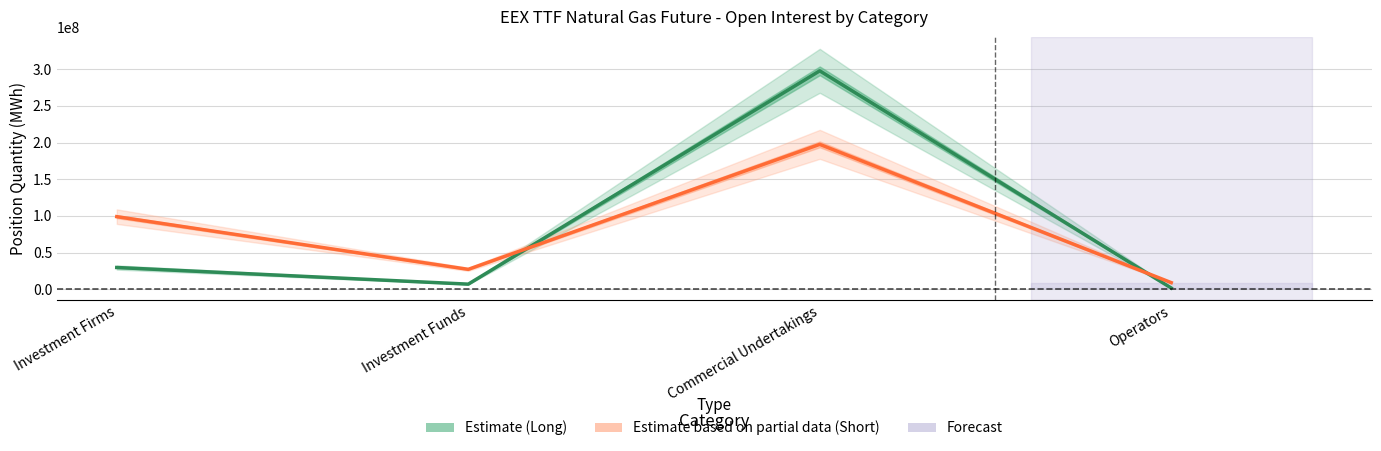

How many lines are shown in the chart?

2